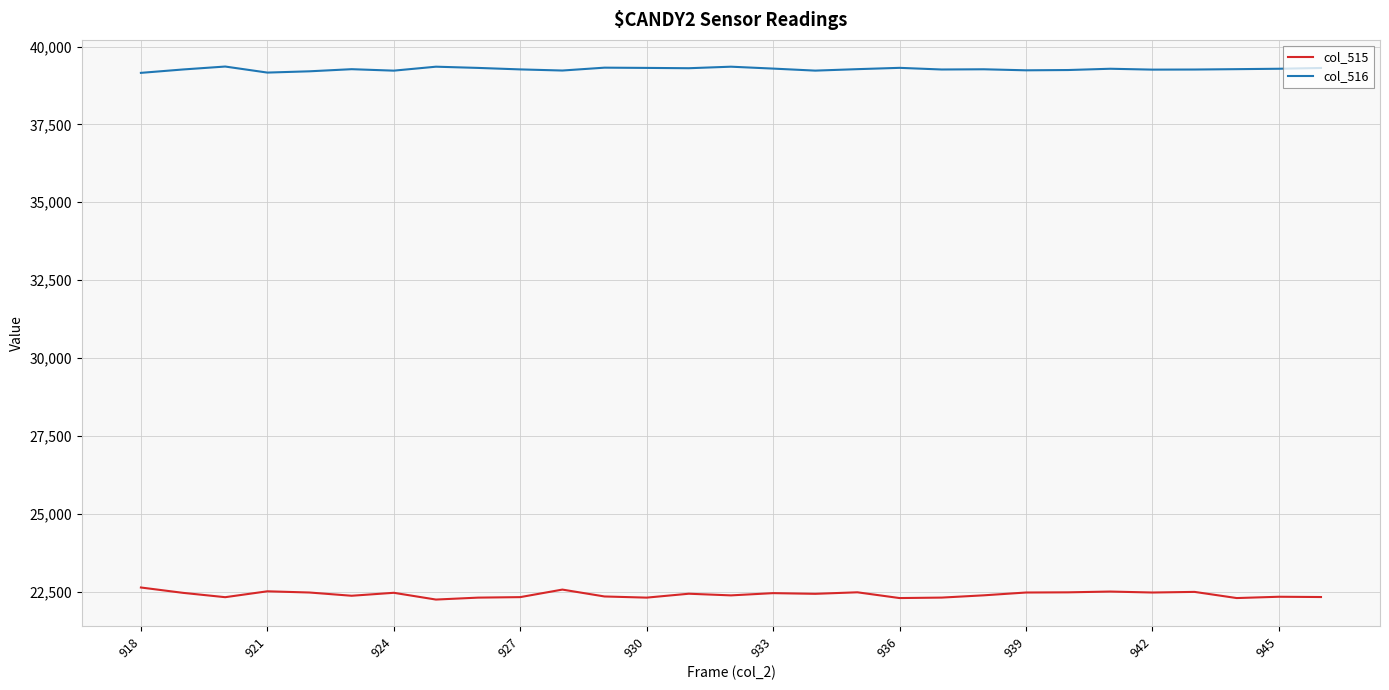

True or false: col_516 and col_515 cross at least once.

False